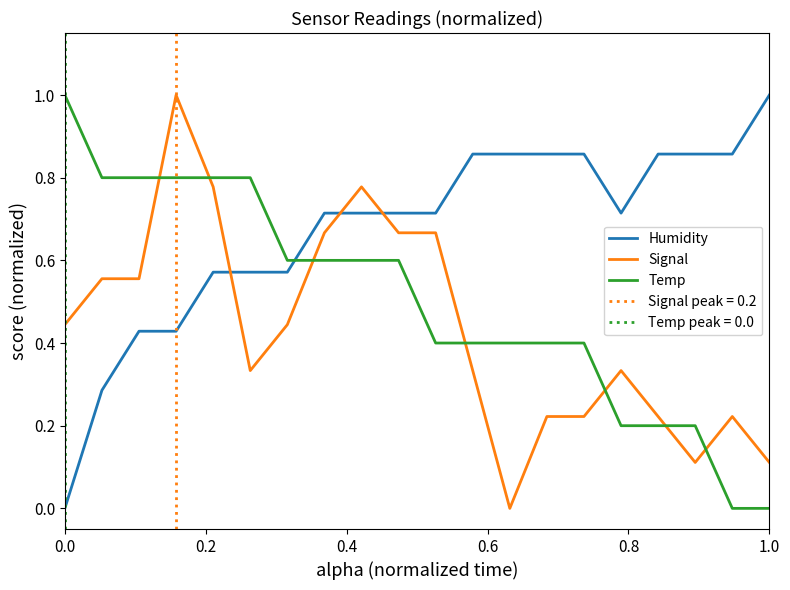

Which series has the largest total across all categories?

Humidity